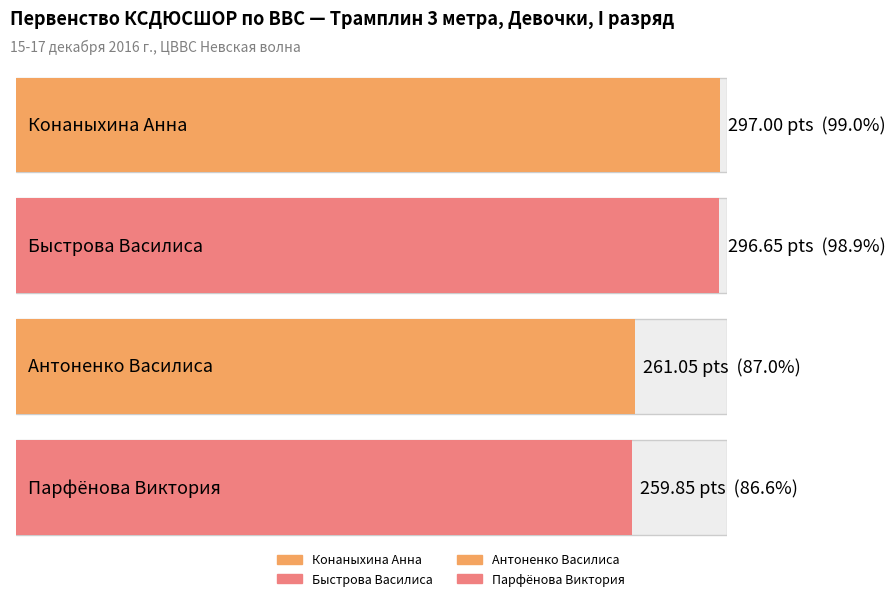

True or false: the data shows 388.8 at Быстрова Василиса.

False